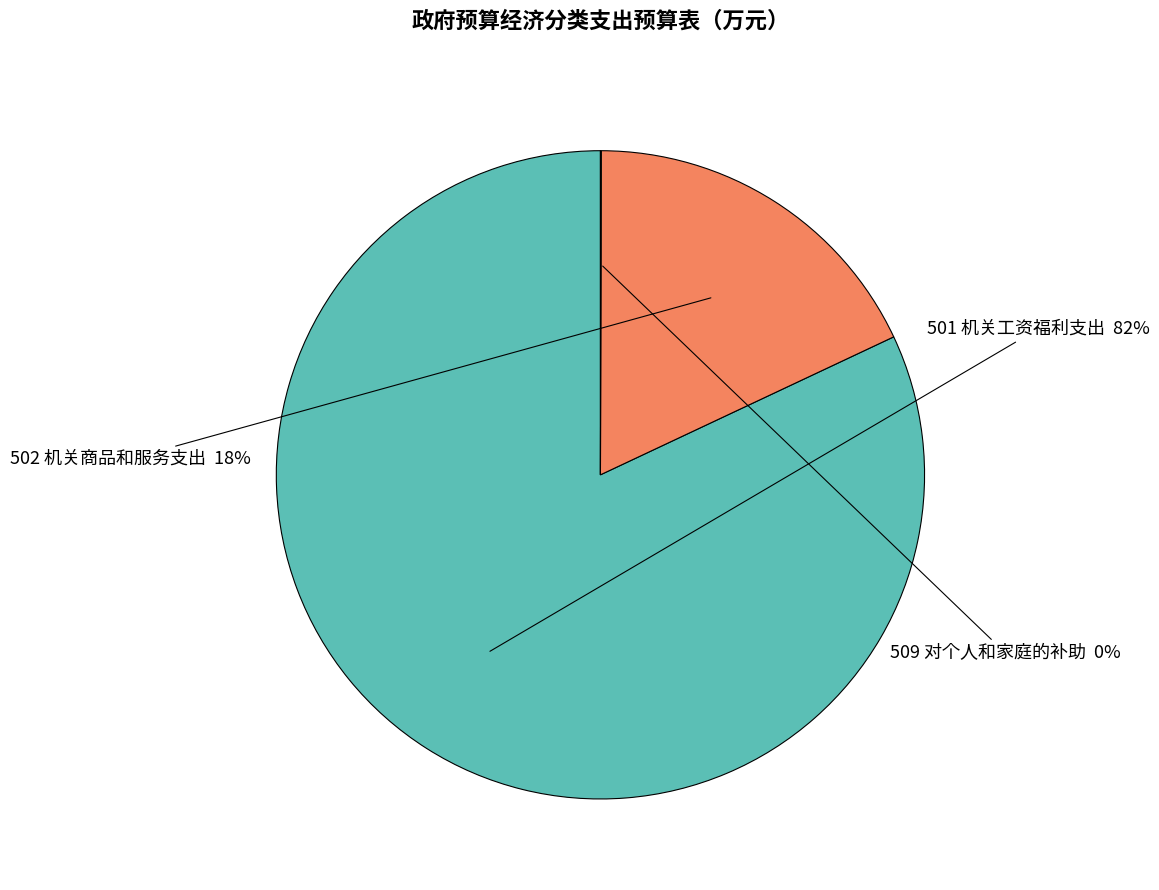

To the nearest percent, what is the average slice percentage?

33%